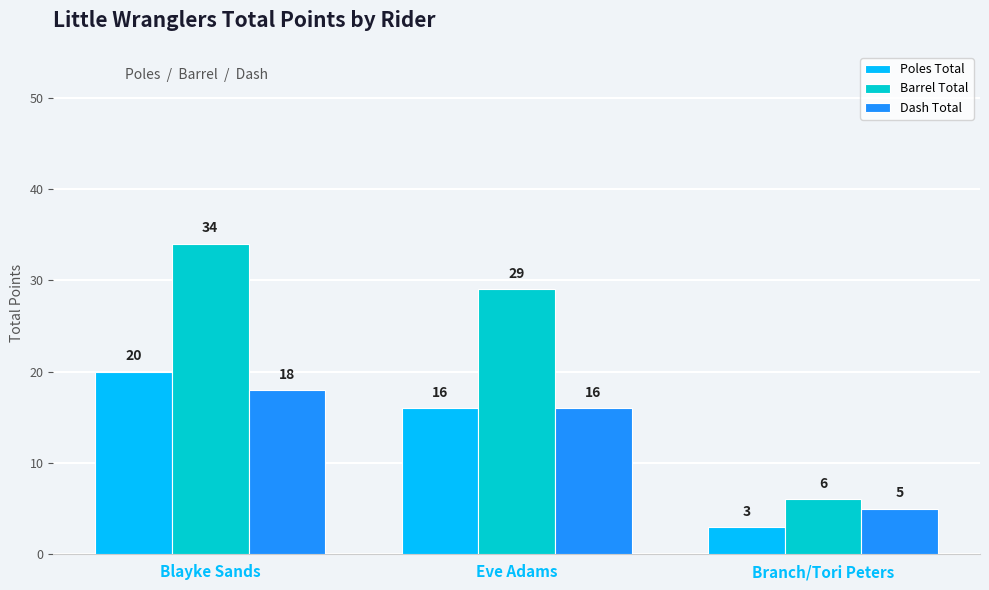

How many bars are there in total?

9